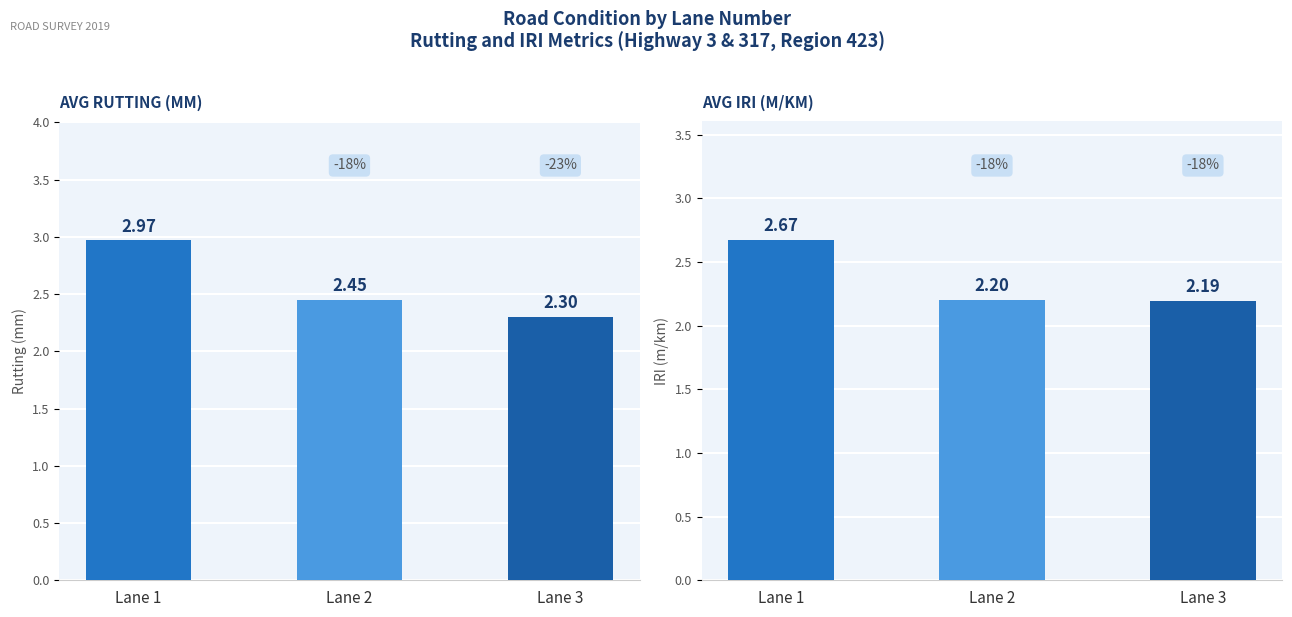

Reading left to right, extract all data points from this chart.

Avg Rutting (mm): 3.0	2.5	2.3
Avg IRI (m/km): 2.7	2.2	2.2